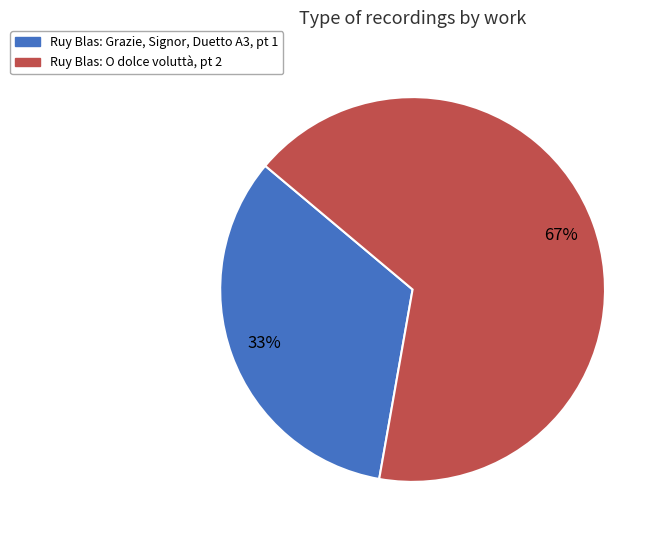

Combined, do Ruy Blas: O dolce voluttà, pt 2 and Ruy Blas: Grazie, Signor, Duetto A3, pt 1 account for over 50%?

Yes